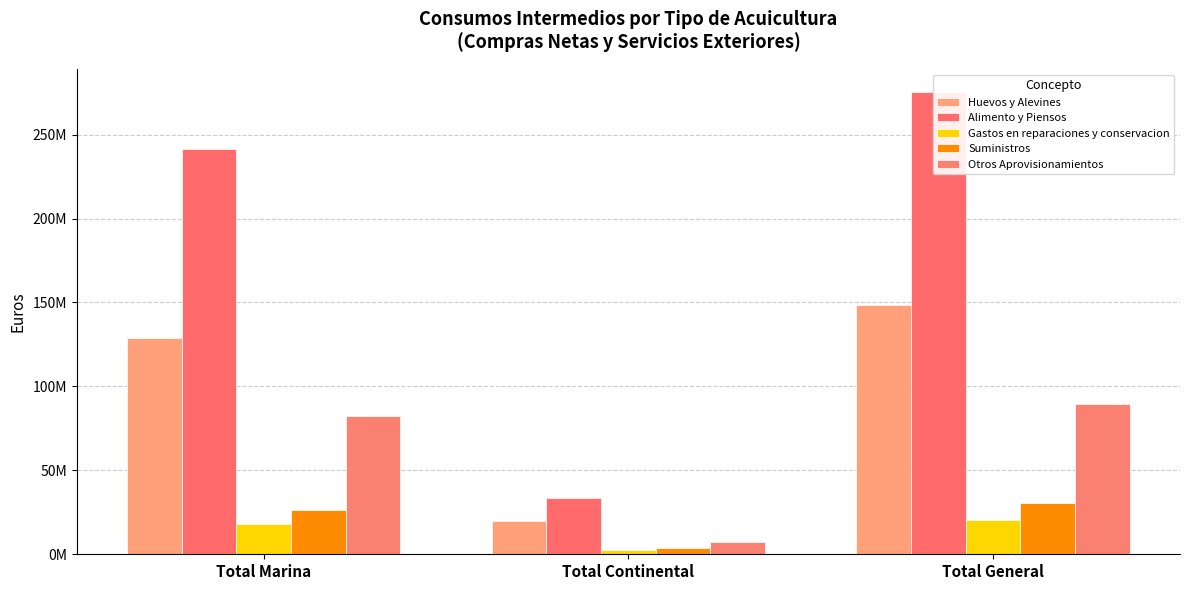

Between Total Continental and Total General, which series saw the biggest shift?

Alimento y Piensos